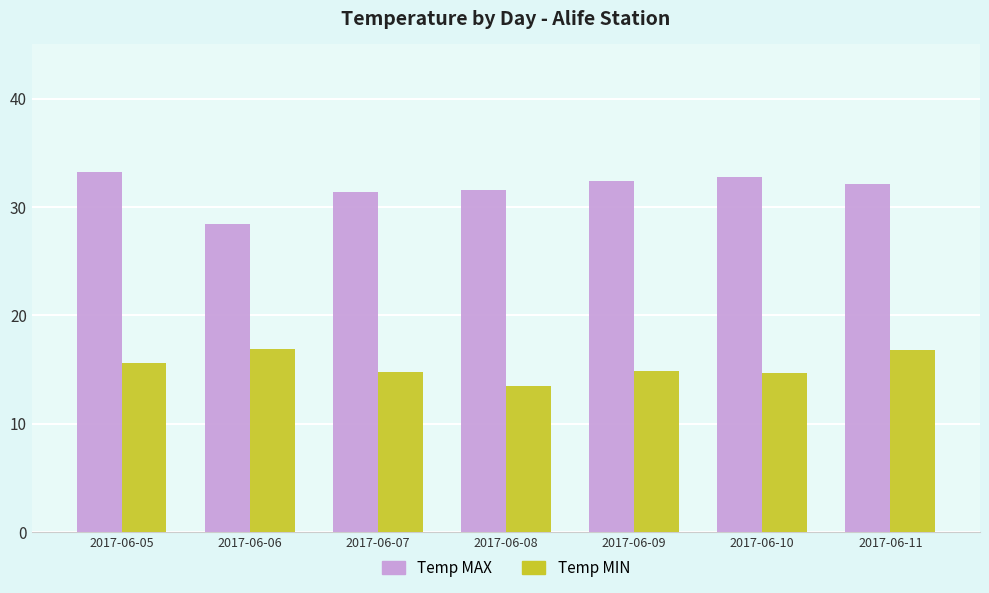

Which series has the largest total across all categories?

Temp MAX